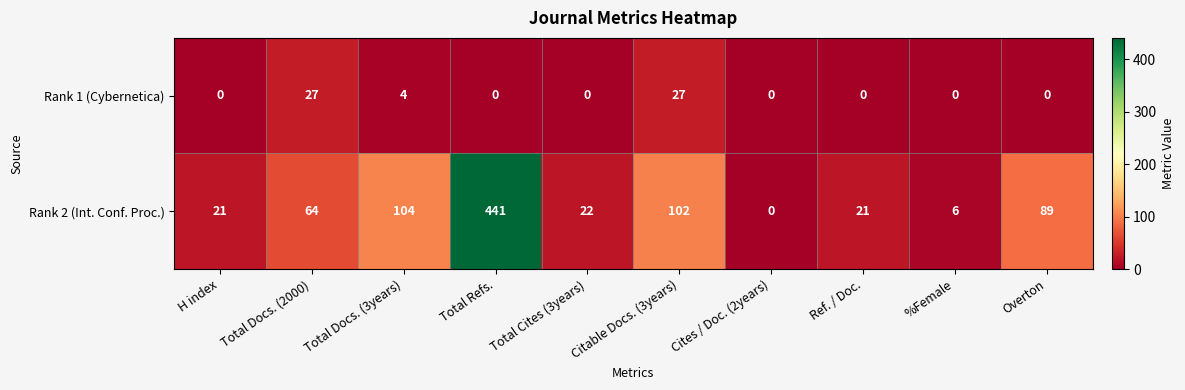

Which series has the widest spread of values?

Rank 2 (Int. Conf. Proc.)